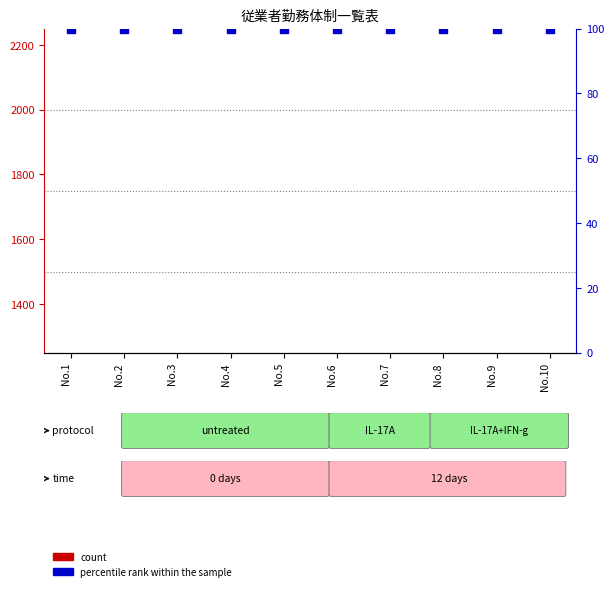

Which series has the largest total across all categories?

percentile rank within the sample